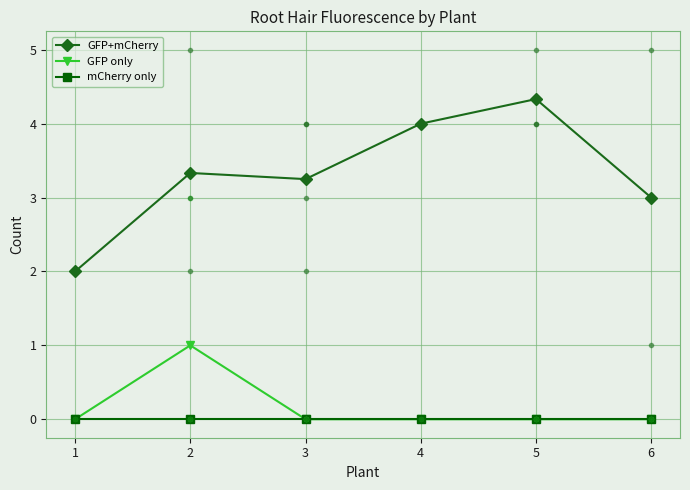

What is the average value of the GFP only series?

0.2